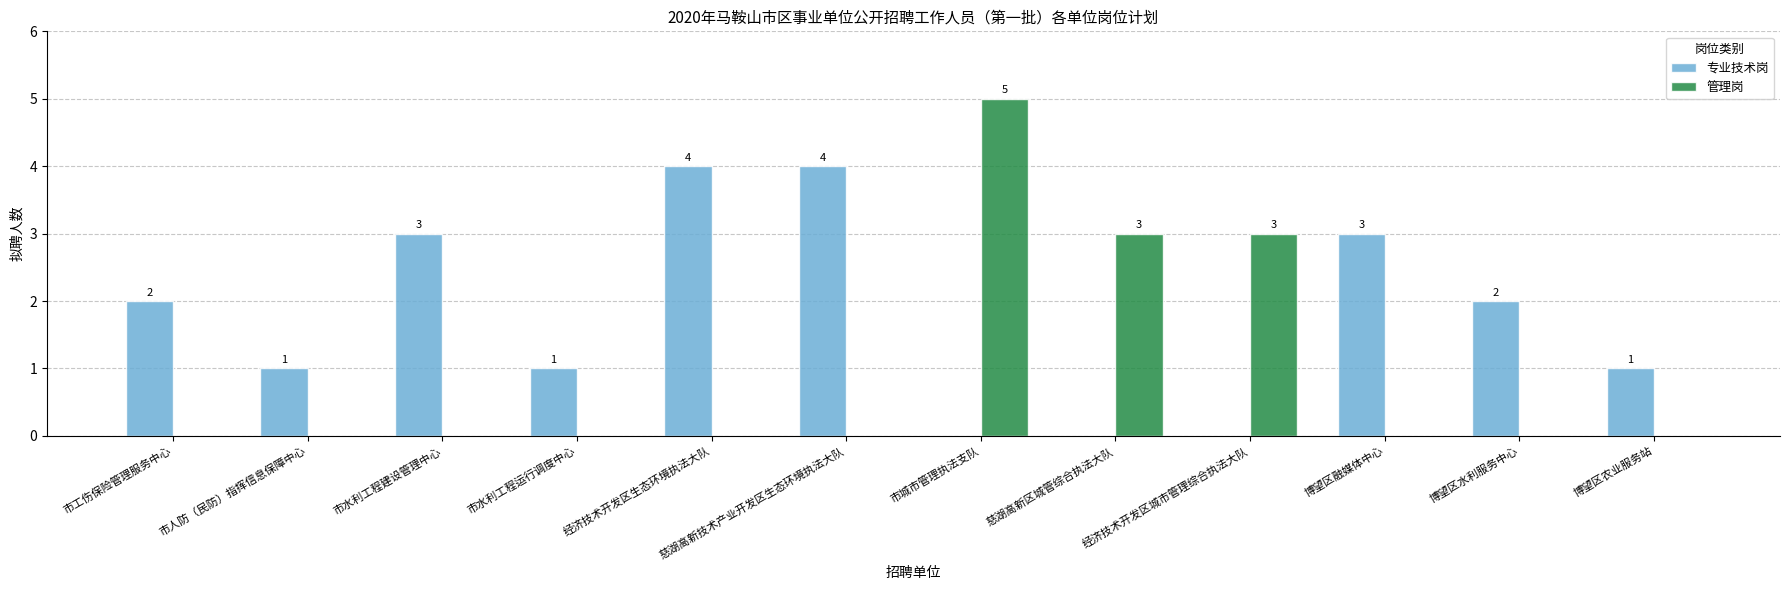

Between 市水利工程建设管理中心 and 市城市管理执法支队, which series saw the biggest shift?

管理岗